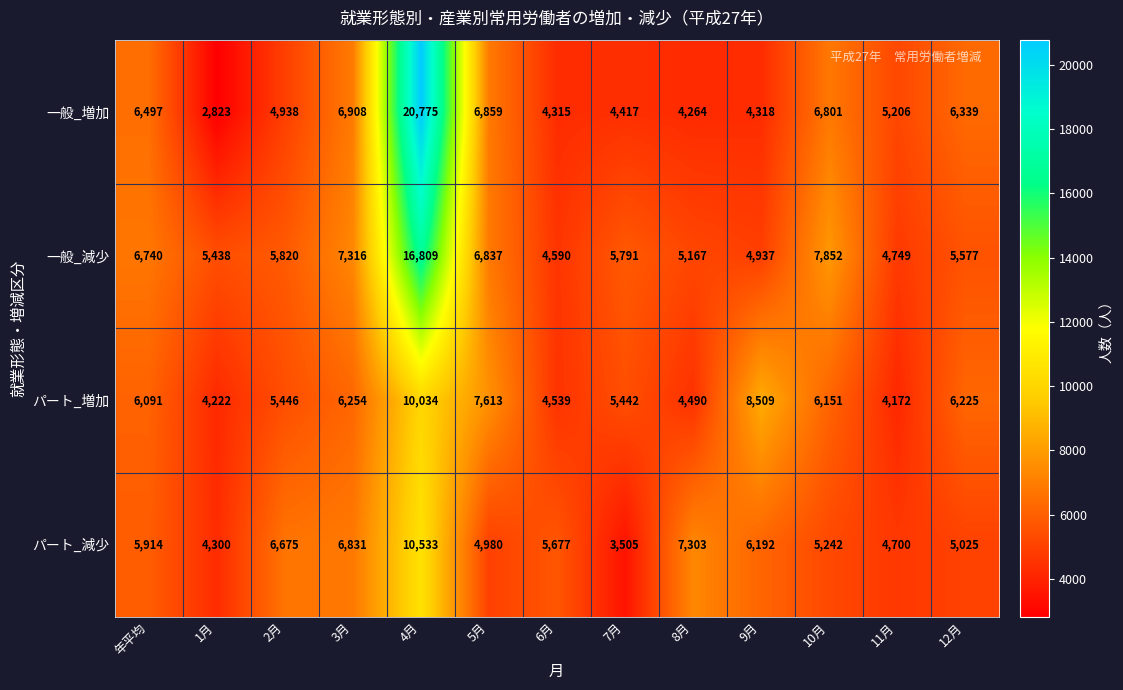

The パート_減少 series shows 4980 at 5月. True or false?

True